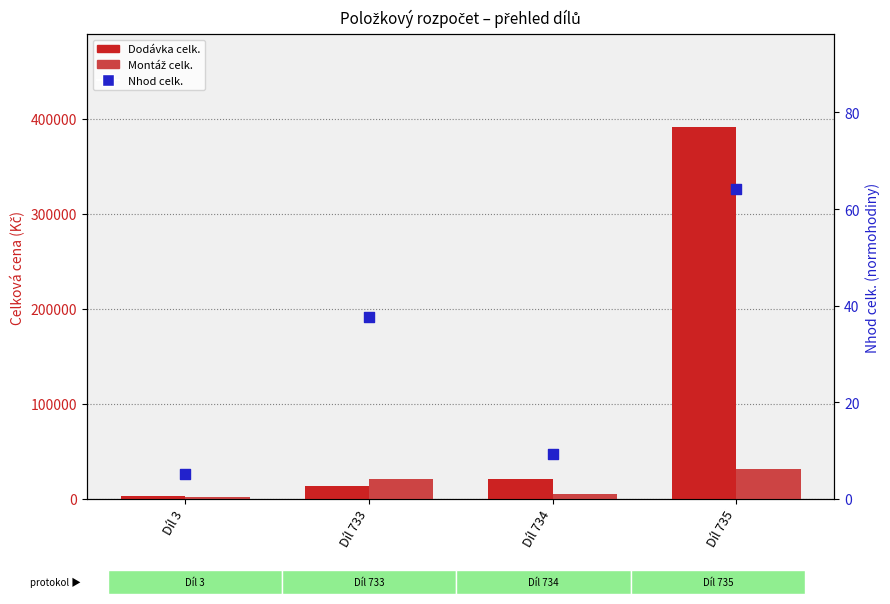

Is the value of Montáž celk. at Díl 733 greater than the value of Dodávka celk. at Díl 735?

No